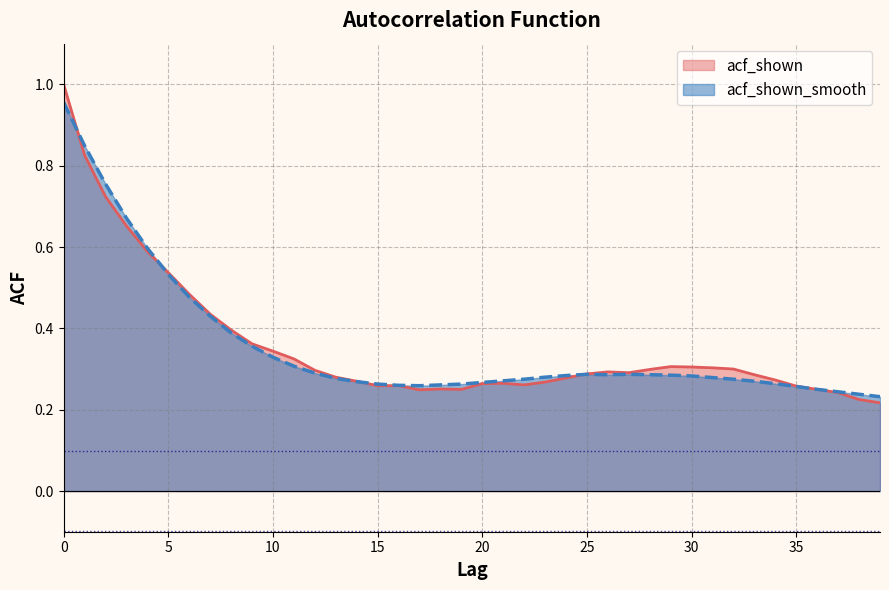

How many intersections are there between acf_shown and acf_shown_smooth?

4